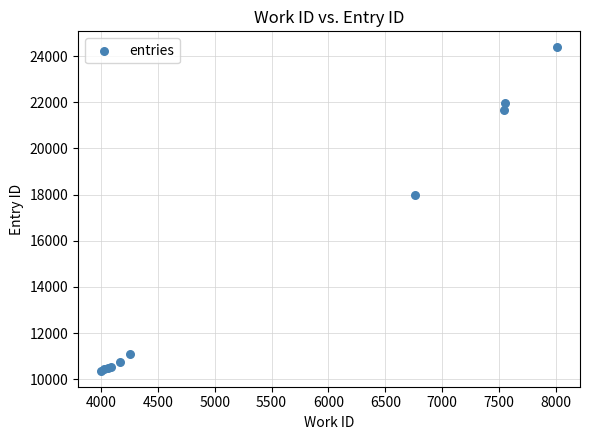

What Y value in the scatter plot is closest to 17376?

18002